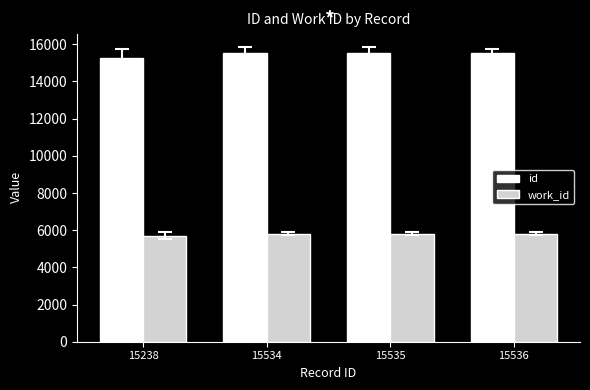

What is the minimum value shown in the chart?

5710